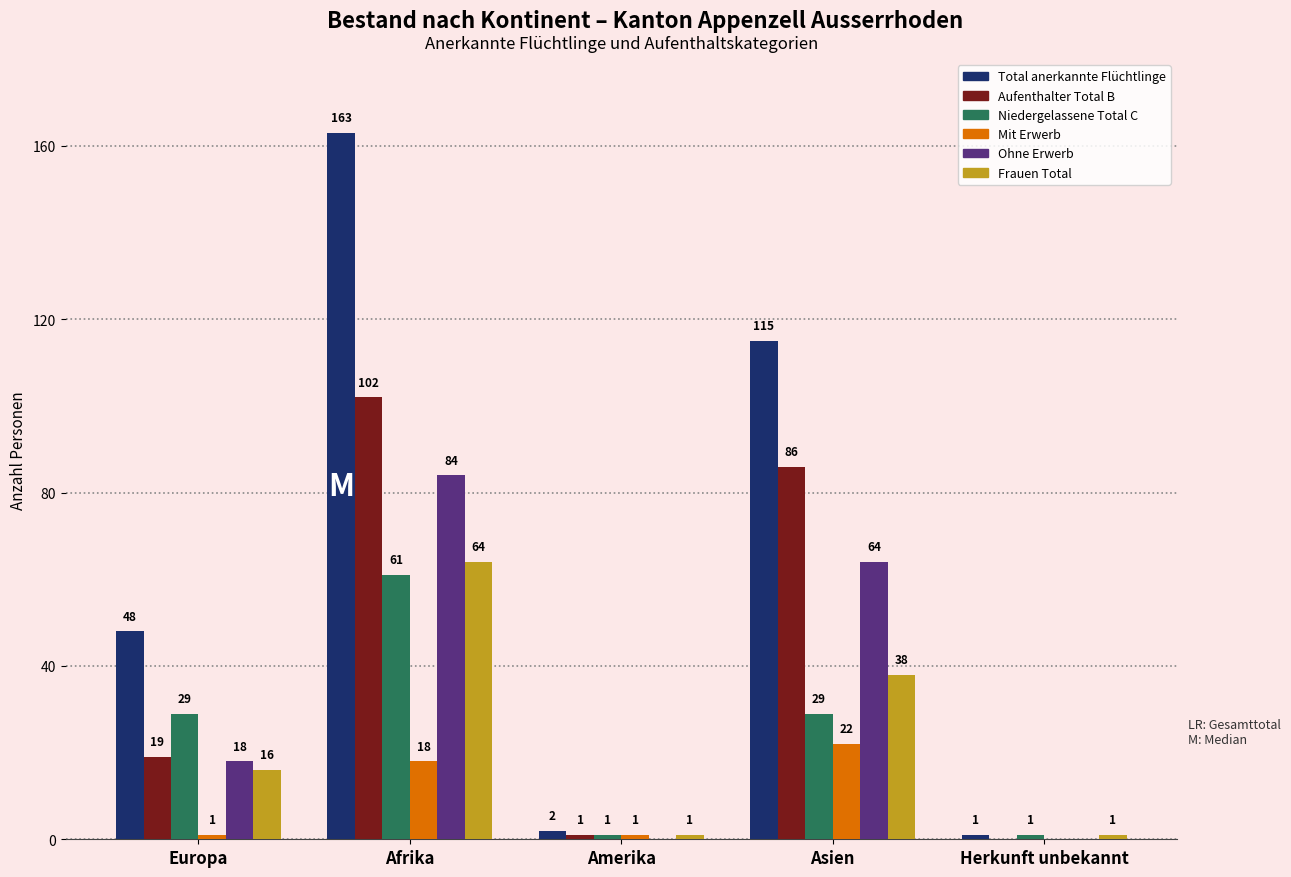

Which series changed the most between Europa and Afrika?

Total anerkannte Flüchtlinge